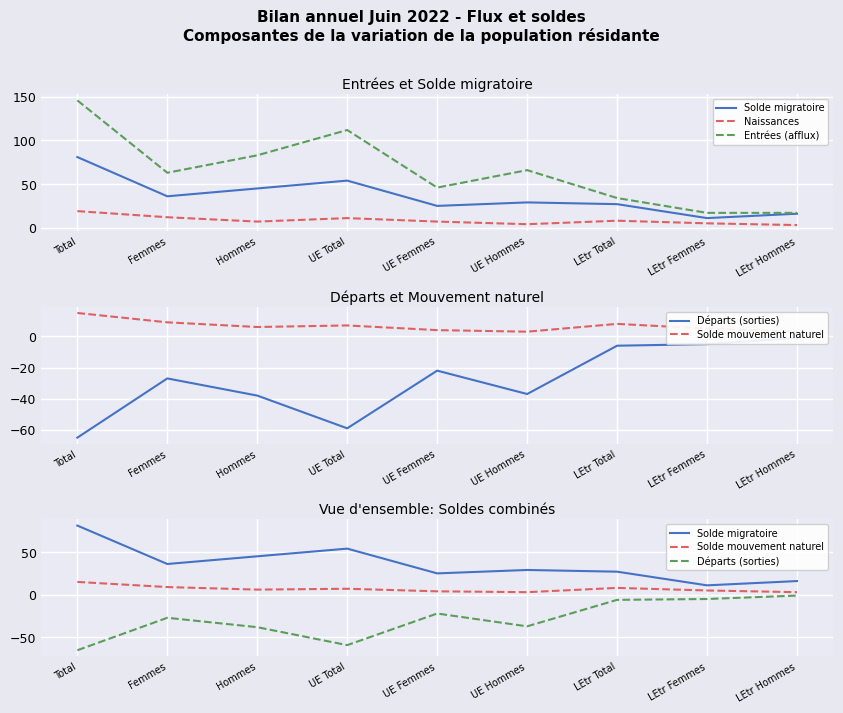

What is the difference between the maximum and minimum values in the Naissances series?

16